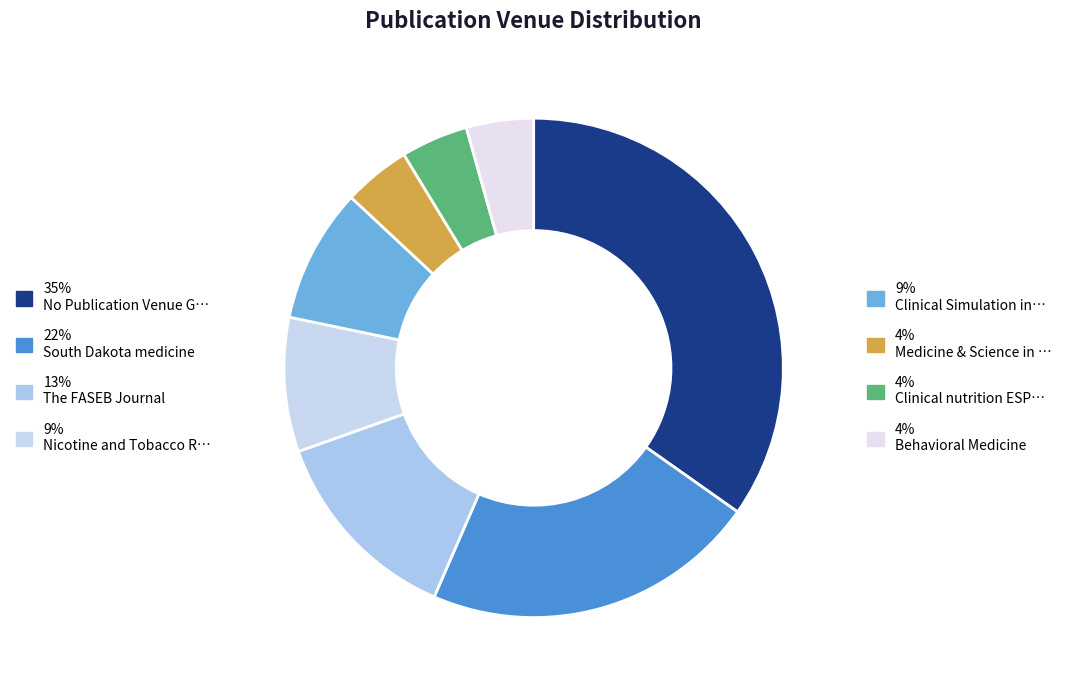

How many segments does this pie chart have?

8